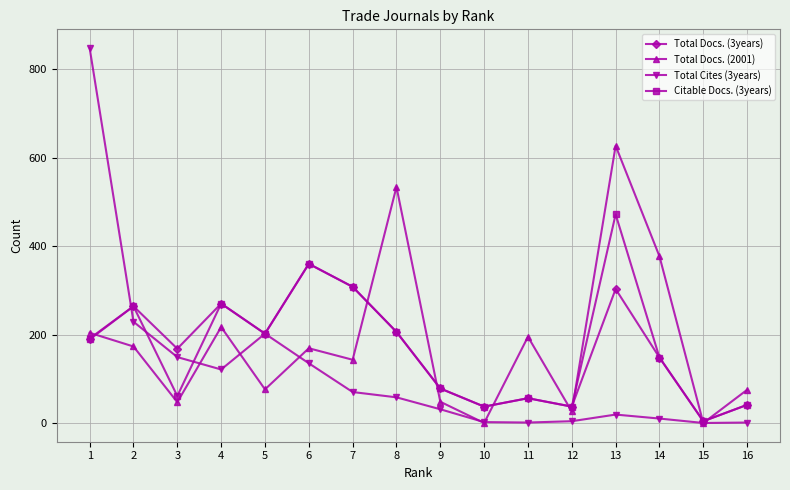

What is the maximum value for Total Docs. (2001)?

627